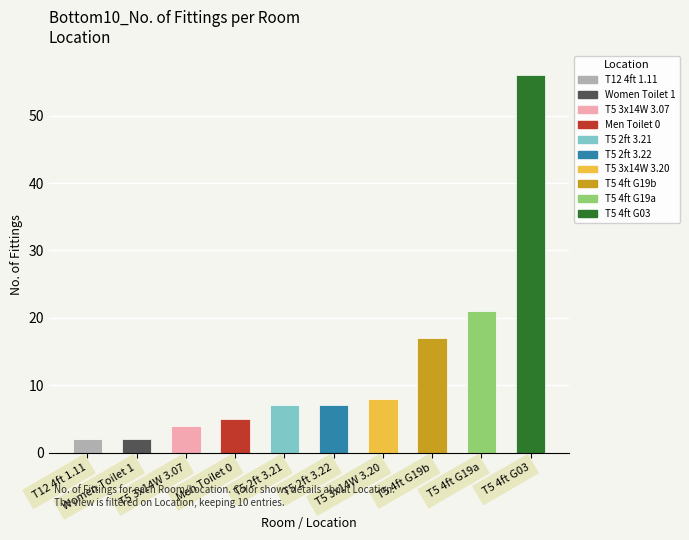

What is the greatest value displayed?

56